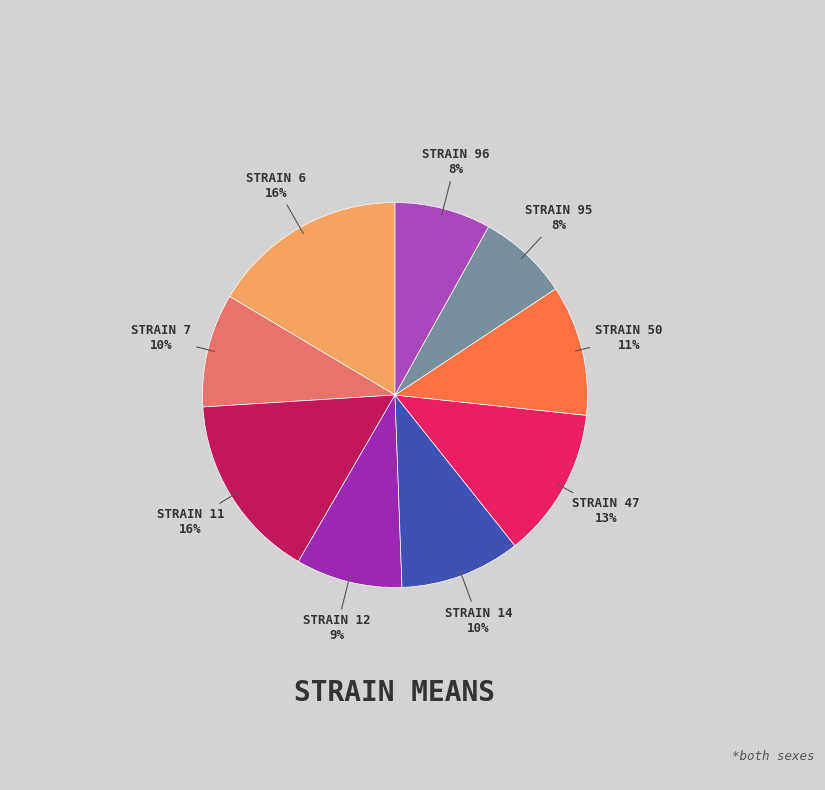

How many segments does this pie chart have?

9